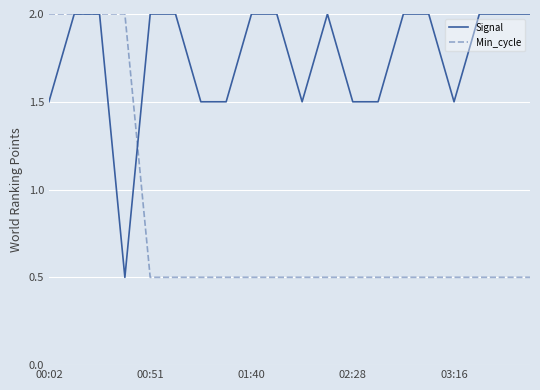

What is the maximum value for Min_cycle?

2.0